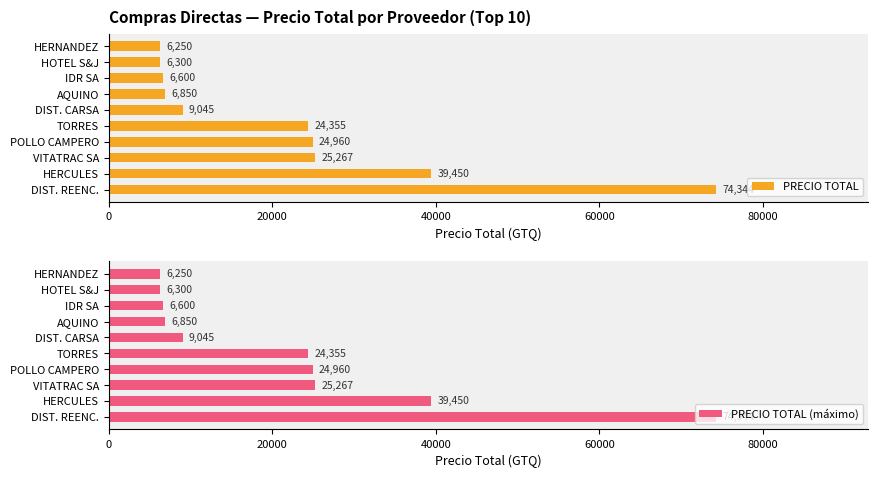

What is the minimum value for PRECIO TOTAL?

6250